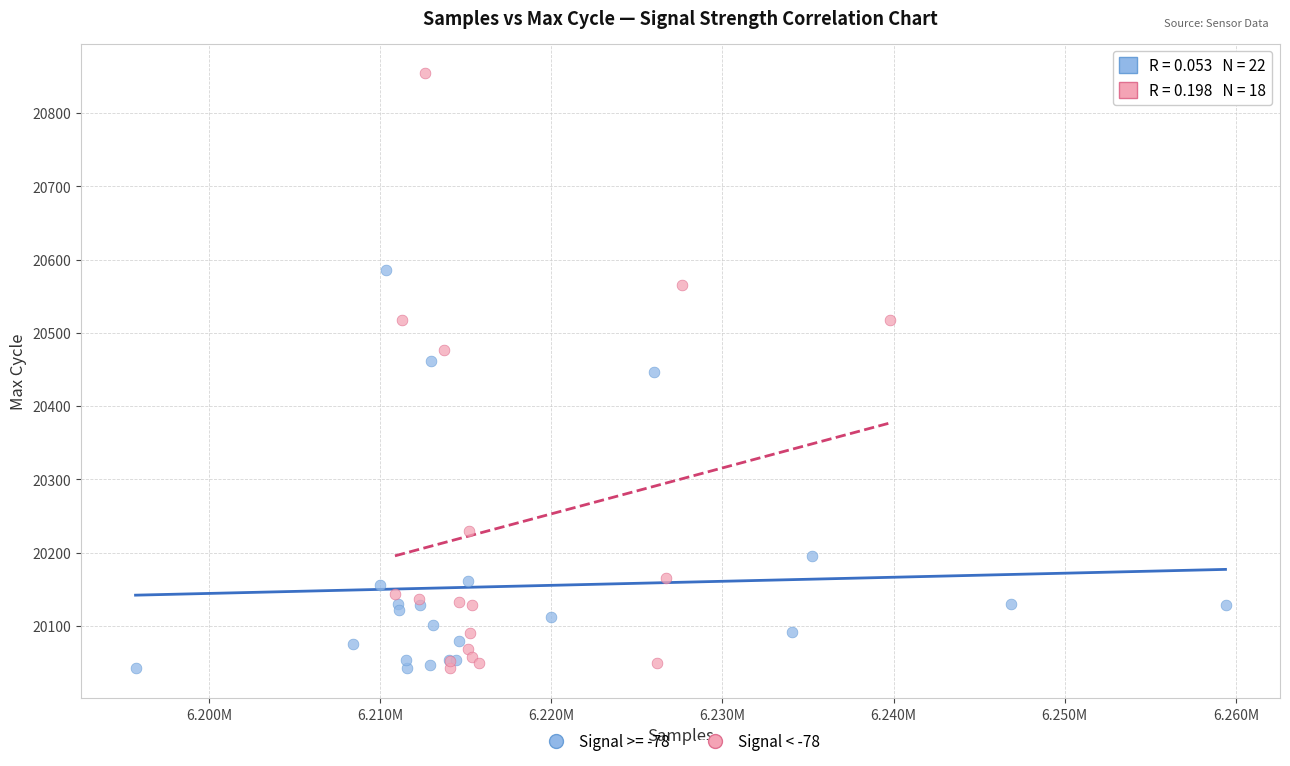

Which series reaches the maximum Y coordinate?

Signal < -78